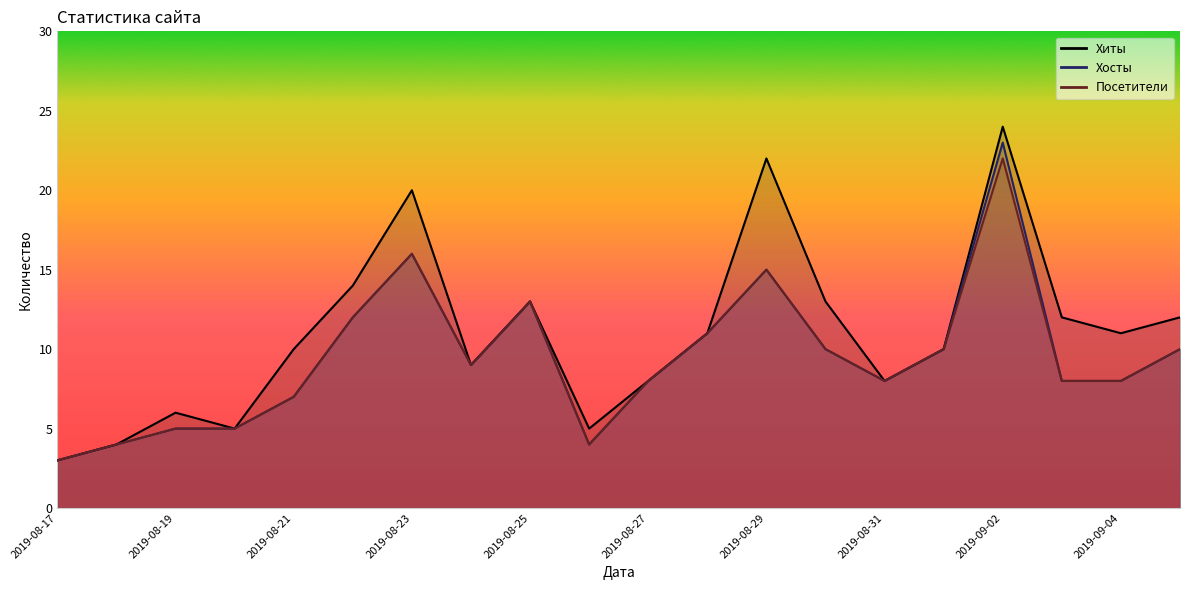

Where is the first local minimum for Посетители?

2019-08-24